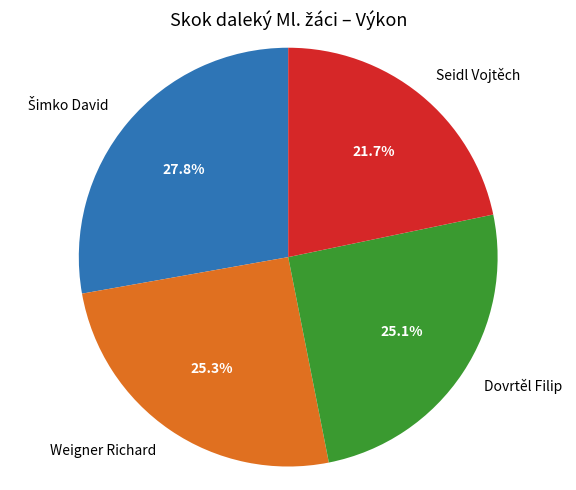

Count the number of slices in the pie.

4